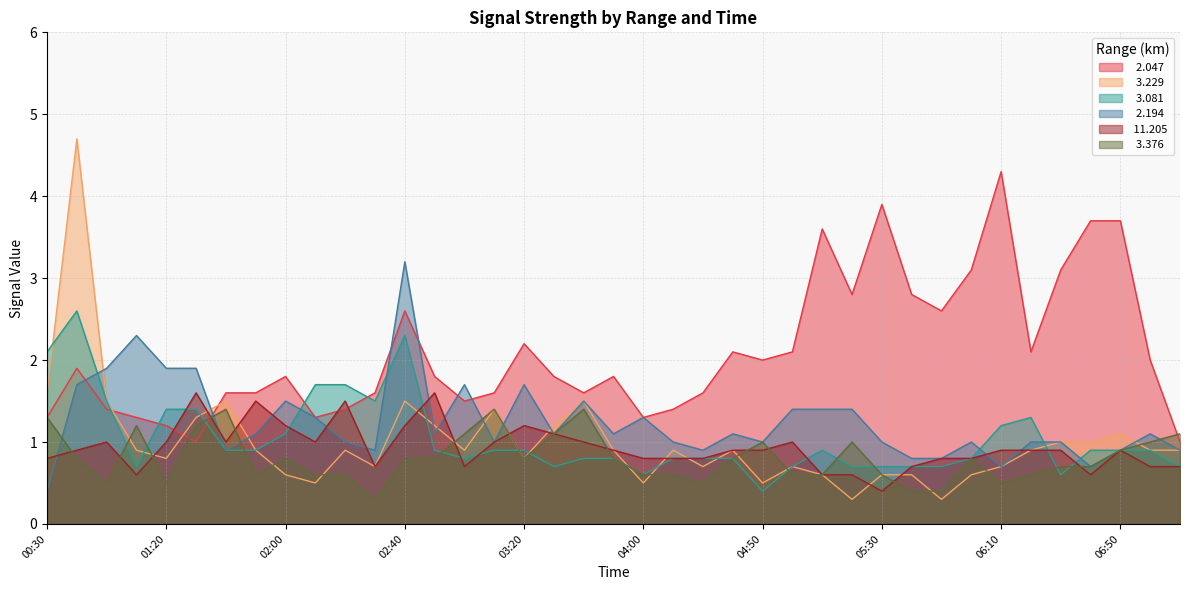

At which category does   3.081 reach its first local valley?

01:10